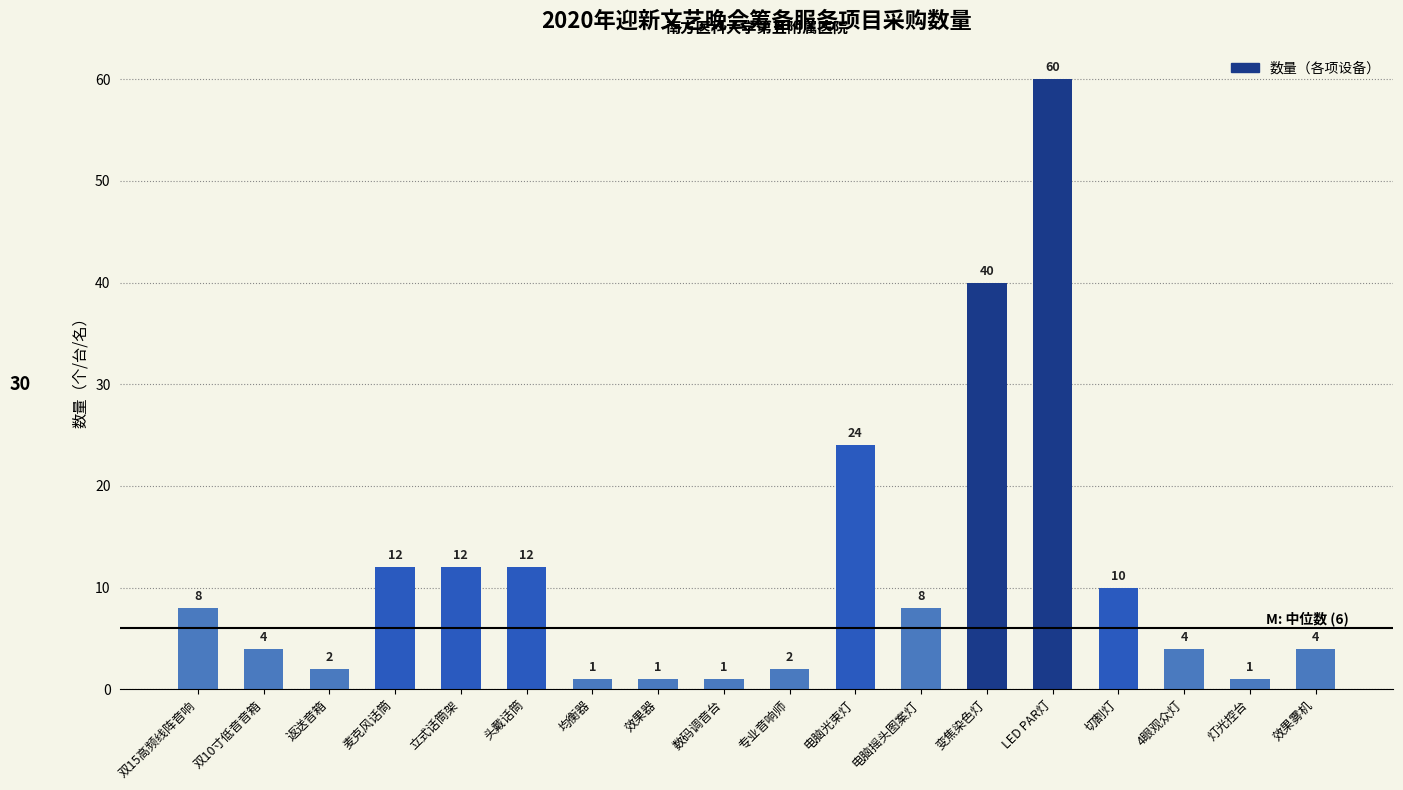

Which has a higher value, 双10寸低音音箱 or 切割灯?

切割灯